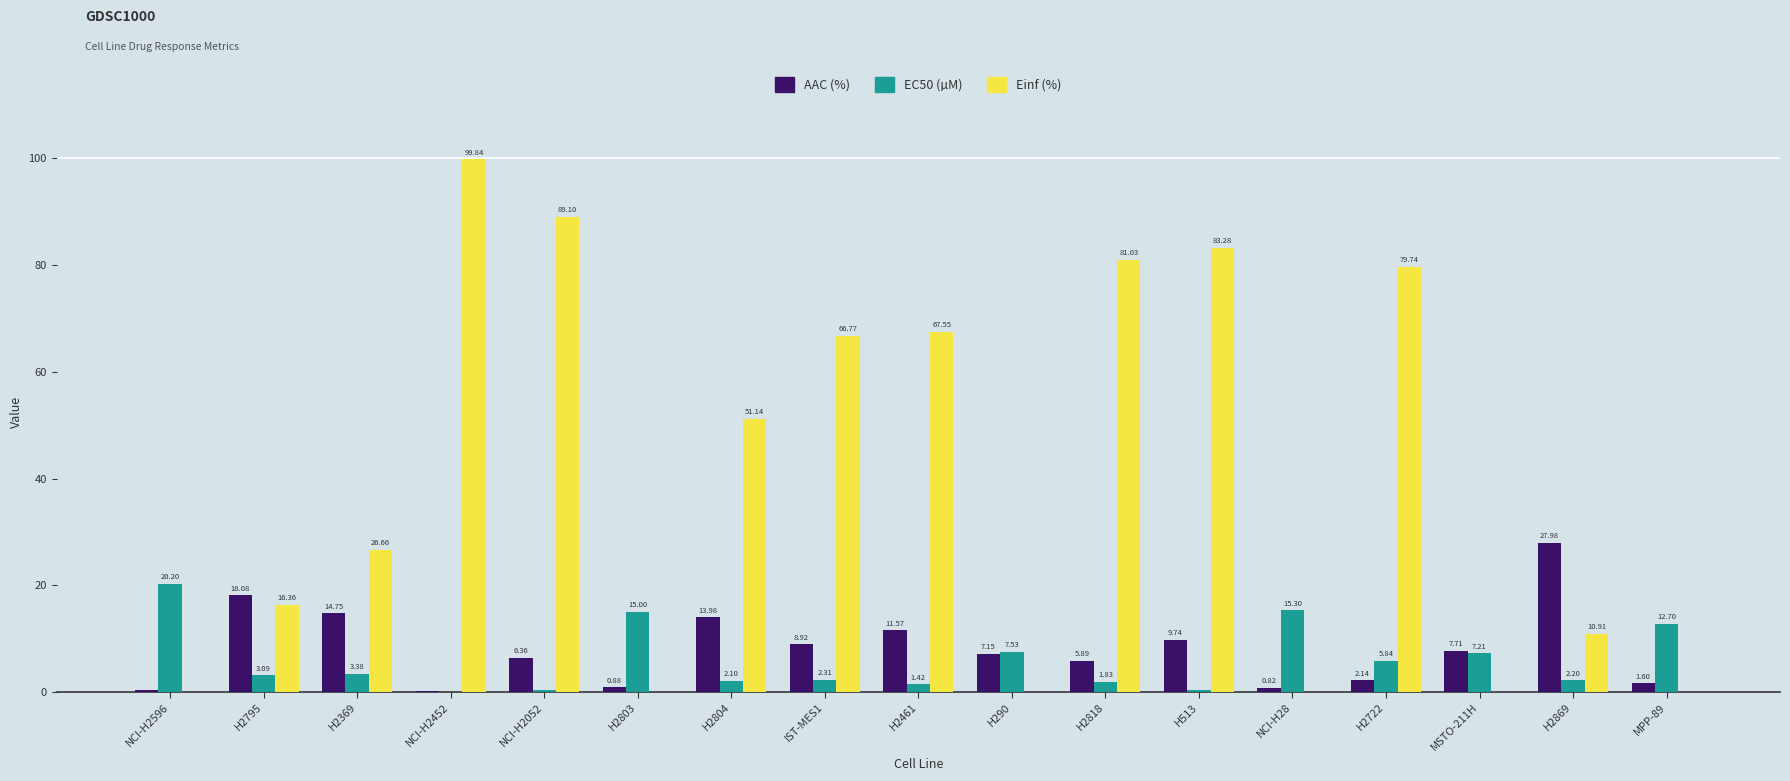

Between NCI-H2452 and H2869, which series saw the biggest shift?

Einf (%)